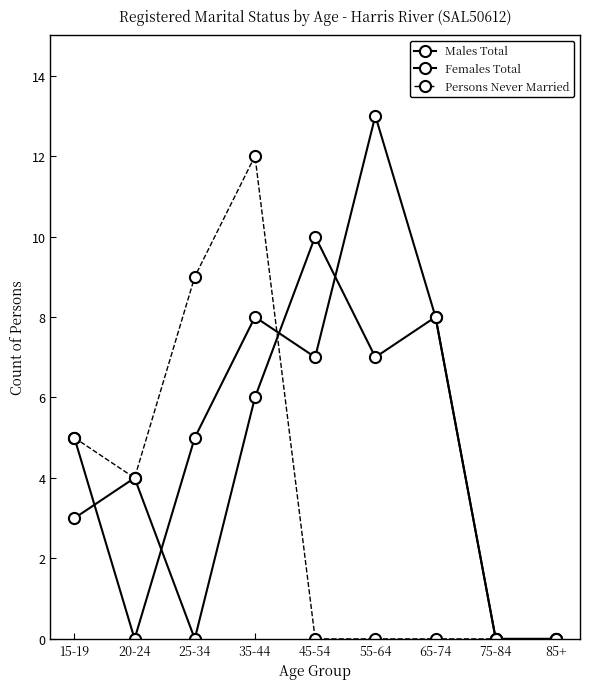

Count the number of data series in this chart.

3